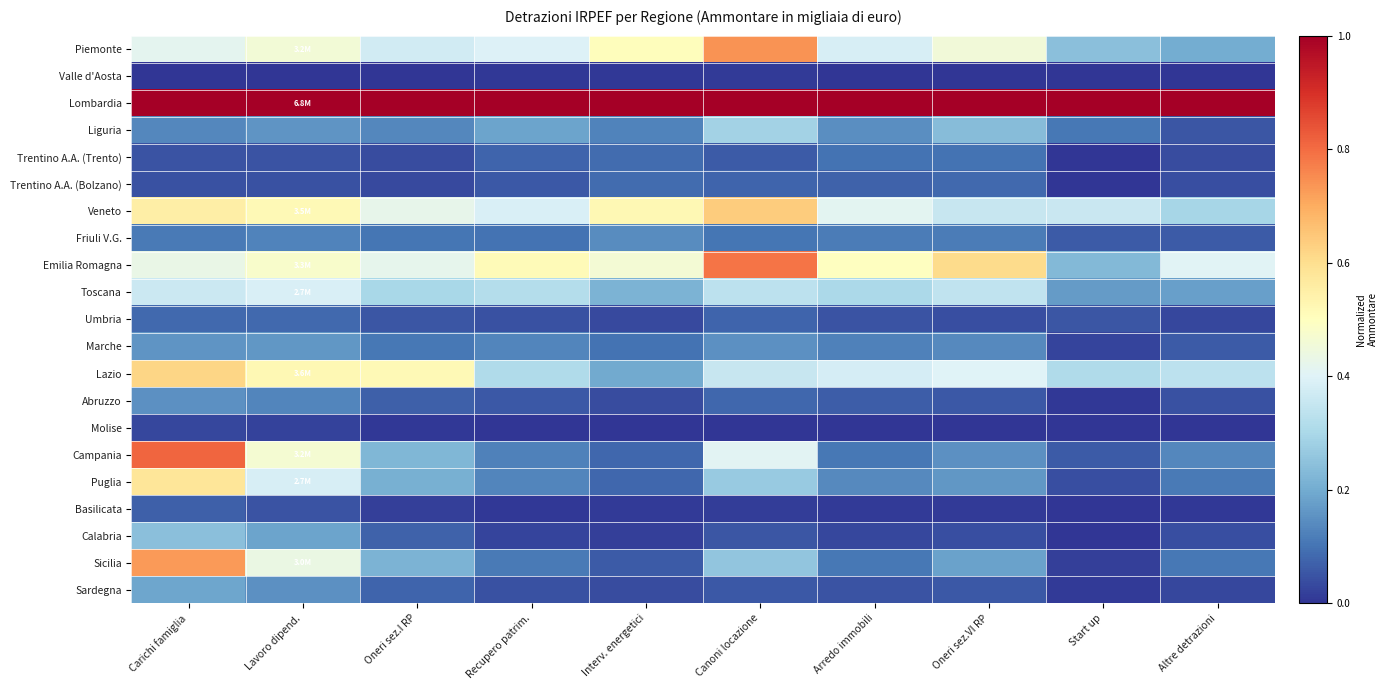

Reading left to right, extract all data points from this chart.

Piemonte: Carichi famiglia=0.4	Lavoro dipend.=0.5	Oneri sez.I RP=0.4	Recupero patrim.=0.4	Interv. energetici=0.5	Canoni locazione=0.7	Arredo immobili=0.4	Oneri sez.VI RP=0.5	Start up=0.2	Altre detrazioni=0.2
Valle d'Aosta: Carichi famiglia=0.0	Lavoro dipend.=0.0	Oneri sez.I RP=0.0	Recupero patrim.=0.0	Interv. energetici=0.0	Canoni locazione=0.0	Arredo immobili=0.0	Oneri sez.VI RP=0.0	Start up=0.0	Altre detrazioni=0.0
Lombardia: Carichi famiglia=1.0	Lavoro dipend.=1.0	Oneri sez.I RP=1.0	Recupero patrim.=1.0	Interv. energetici=1.0	Canoni locazione=1.0	Arredo immobili=1.0	Oneri sez.VI RP=1.0	Start up=1.0	Altre detrazioni=1.0
Liguria: Carichi famiglia=0.1	Lavoro dipend.=0.2	Oneri sez.I RP=0.1	Recupero patrim.=0.2	Interv. energetici=0.1	Canoni locazione=0.3	Arredo immobili=0.1	Oneri sez.VI RP=0.2	Start up=0.1	Altre detrazioni=0.1
Trentino A.A. (Trento): Carichi famiglia=0.0	Lavoro dipend.=0.0	Oneri sez.I RP=0.0	Recupero patrim.=0.1	Interv. energetici=0.1	Canoni locazione=0.1	Arredo immobili=0.1	Oneri sez.VI RP=0.1	Start up=0.0	Altre detrazioni=0.0
Trentino A.A. (Bolzano): Carichi famiglia=0.0	Lavoro dipend.=0.0	Oneri sez.I RP=0.0	Recupero patrim.=0.1	Interv. energetici=0.1	Canoni locazione=0.1	Arredo immobili=0.1	Oneri sez.VI RP=0.1	Start up=0.0	Altre detrazioni=0.0
Veneto: Carichi famiglia=0.6	Lavoro dipend.=0.5	Oneri sez.I RP=0.4	Recupero patrim.=0.4	Interv. energetici=0.5	Canoni locazione=0.6	Arredo immobili=0.4	Oneri sez.VI RP=0.4	Start up=0.4	Altre detrazioni=0.3
Friuli V.G.: Carichi famiglia=0.1	Lavoro dipend.=0.1	Oneri sez.I RP=0.1	Recupero patrim.=0.1	Interv. energetici=0.1	Canoni locazione=0.1	Arredo immobili=0.1	Oneri sez.VI RP=0.1	Start up=0.1	Altre detrazioni=0.1
Emilia Romagna: Carichi famiglia=0.4	Lavoro dipend.=0.5	Oneri sez.I RP=0.4	Recupero patrim.=0.5	Interv. energetici=0.5	Canoni locazione=0.8	Arredo immobili=0.5	Oneri sez.VI RP=0.6	Start up=0.2	Altre detrazioni=0.4
Toscana: Carichi famiglia=0.4	Lavoro dipend.=0.4	Oneri sez.I RP=0.3	Recupero patrim.=0.3	Interv. energetici=0.2	Canoni locazione=0.3	Arredo immobili=0.3	Oneri sez.VI RP=0.3	Start up=0.2	Altre detrazioni=0.2
Umbria: Carichi famiglia=0.1	Lavoro dipend.=0.1	Oneri sez.I RP=0.1	Recupero patrim.=0.0	Interv. energetici=0.0	Canoni locazione=0.1	Arredo immobili=0.0	Oneri sez.VI RP=0.0	Start up=0.1	Altre detrazioni=0.0
Marche: Carichi famiglia=0.2	Lavoro dipend.=0.2	Oneri sez.I RP=0.1	Recupero patrim.=0.1	Interv. energetici=0.1	Canoni locazione=0.1	Arredo immobili=0.1	Oneri sez.VI RP=0.1	Start up=0.0	Altre detrazioni=0.1
Lazio: Carichi famiglia=0.6	Lavoro dipend.=0.5	Oneri sez.I RP=0.5	Recupero patrim.=0.3	Interv. energetici=0.2	Canoni locazione=0.4	Arredo immobili=0.4	Oneri sez.VI RP=0.4	Start up=0.3	Altre detrazioni=0.3
Abruzzo: Carichi famiglia=0.2	Lavoro dipend.=0.1	Oneri sez.I RP=0.1	Recupero patrim.=0.1	Interv. energetici=0.0	Canoni locazione=0.1	Arredo immobili=0.1	Oneri sez.VI RP=0.1	Start up=0.0	Altre detrazioni=0.0
Molise: Carichi famiglia=0.0	Lavoro dipend.=0.0	Oneri sez.I RP=0.0	Recupero patrim.=0.0	Interv. energetici=0.0	Canoni locazione=0.0	Arredo immobili=0.0	Oneri sez.VI RP=0.0	Start up=0.0	Altre detrazioni=0.0
Campania: Carichi famiglia=0.8	Lavoro dipend.=0.5	Oneri sez.I RP=0.2	Recupero patrim.=0.1	Interv. energetici=0.1	Canoni locazione=0.4	Arredo immobili=0.1	Oneri sez.VI RP=0.2	Start up=0.1	Altre detrazioni=0.1
Puglia: Carichi famiglia=0.6	Lavoro dipend.=0.4	Oneri sez.I RP=0.2	Recupero patrim.=0.1	Interv. energetici=0.1	Canoni locazione=0.3	Arredo immobili=0.1	Oneri sez.VI RP=0.2	Start up=0.0	Altre detrazioni=0.1
Basilicata: Carichi famiglia=0.1	Lavoro dipend.=0.0	Oneri sez.I RP=0.0	Recupero patrim.=0.0	Interv. energetici=0.0	Canoni locazione=0.0	Arredo immobili=0.0	Oneri sez.VI RP=0.0	Start up=0.0	Altre detrazioni=0.0
Calabria: Carichi famiglia=0.2	Lavoro dipend.=0.2	Oneri sez.I RP=0.1	Recupero patrim.=0.0	Interv. energetici=0.0	Canoni locazione=0.1	Arredo immobili=0.0	Oneri sez.VI RP=0.0	Start up=0.0	Altre detrazioni=0.0
Sicilia: Carichi famiglia=0.7	Lavoro dipend.=0.4	Oneri sez.I RP=0.2	Recupero patrim.=0.1	Interv. energetici=0.1	Canoni locazione=0.3	Arredo immobili=0.1	Oneri sez.VI RP=0.2	Start up=0.0	Altre detrazioni=0.1
Sardegna: Carichi famiglia=0.2	Lavoro dipend.=0.2	Oneri sez.I RP=0.1	Recupero patrim.=0.0	Interv. energetici=0.0	Canoni locazione=0.1	Arredo immobili=0.0	Oneri sez.VI RP=0.1	Start up=0.0	Altre detrazioni=0.0